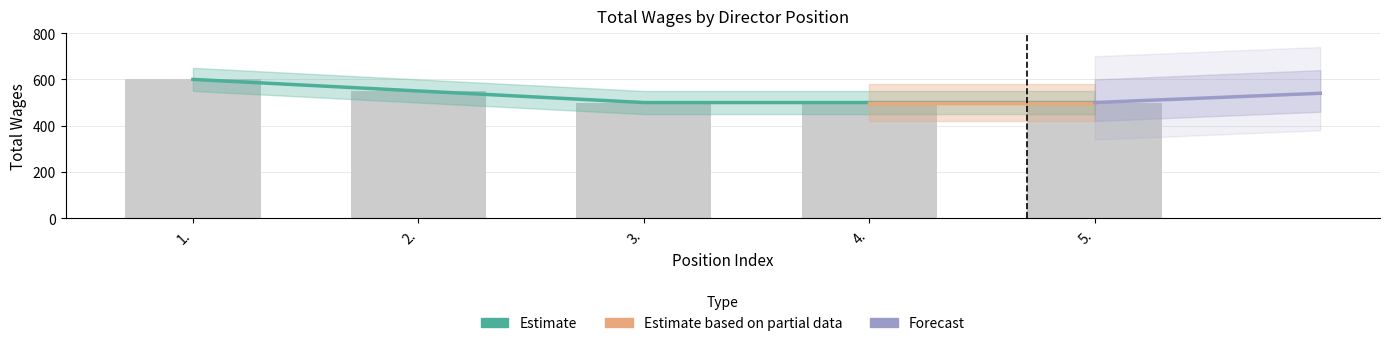

What is the greatest value displayed?

600